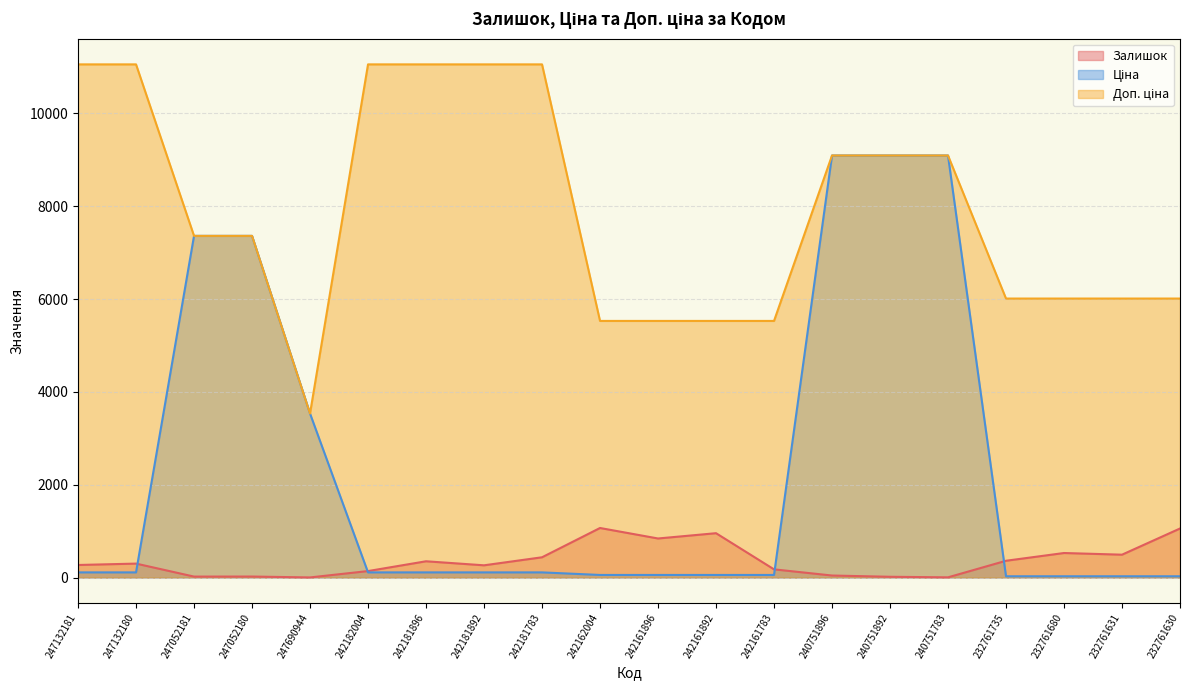

Reading right to left, what are all the values shown in this chart?

Залишок: 1056.0	492.0	528.0	361.0	4.0	16.0	43.0	176.0	955.0	841.0	1067.0	436.0	263.0	350.0	139.0	2.0	21.0	20.0	300.0	270.0
Ціна: 26.7	26.7	26.7	26.7	9092.0	9092.0	9092.0	55.3	55.3	55.3	55.3	110.5	110.5	110.5	110.5	3533.1	7360.2	7360.2	110.5	110.5
Доп. ціна: 6010.0	6010.0	6010.0	6010.0	9092.0	9092.0	9092.0	5528.0	5528.0	5528.0	5528.0	11055.0	11055.0	11055.0	11055.0	3533.1	7360.2	7360.2	11055.0	11055.0